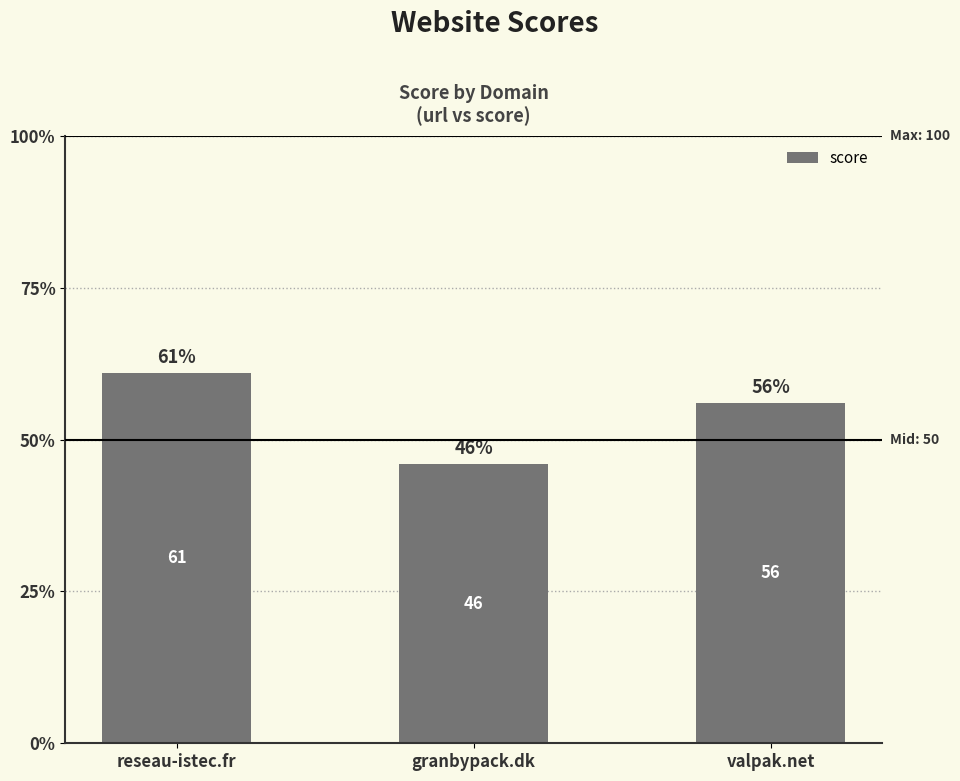

What is the label of the 2nd bar from the left?

granbypack.dk